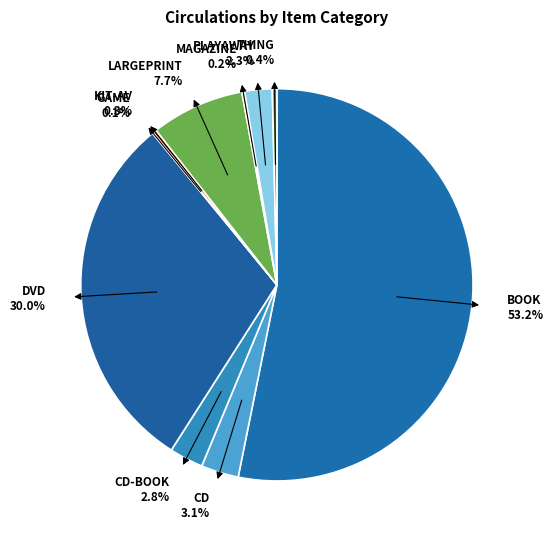

Do BOOK 53.2% and DVD 30.0% together represent more than half of the pie?

Yes